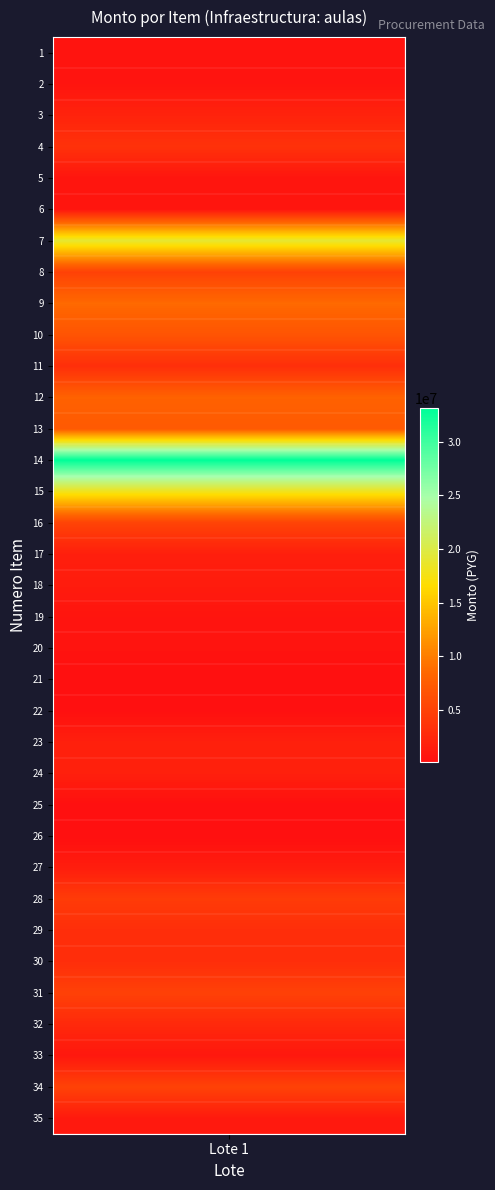

Rank the categories by value from highest to lowest.

14, 7, 15, 9, 12, 13, 10, 16, 34, 8, 31, 28, 4, 11, 29, 30, 32, 3, 23, 24, 17, 27, 18, 35, 33, 6, 5, 19, 2, 20, 1, 22, 25, 26, 21